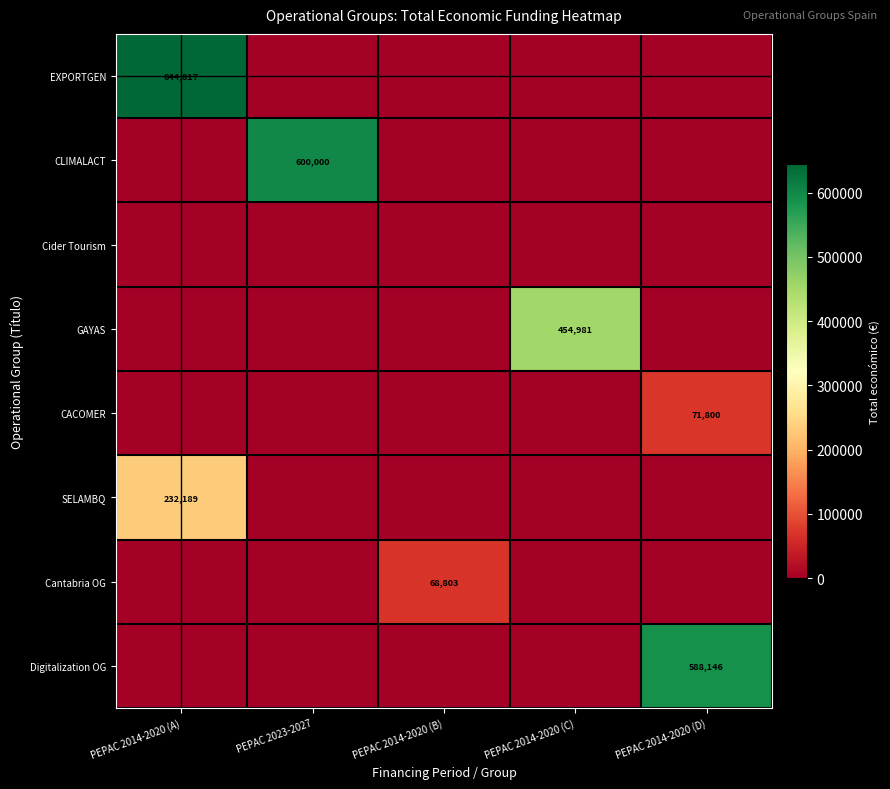

True or false: SELAMBQ has a value of 232189 at PEPAC 2014-2020 (A).

True